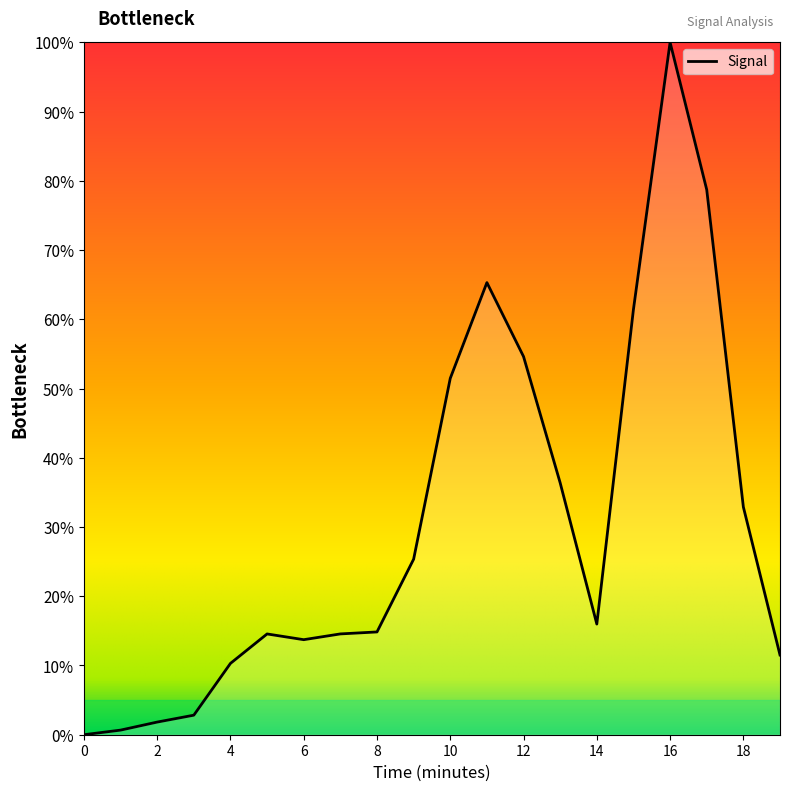

What is the difference between the maximum and minimum values?

100.0